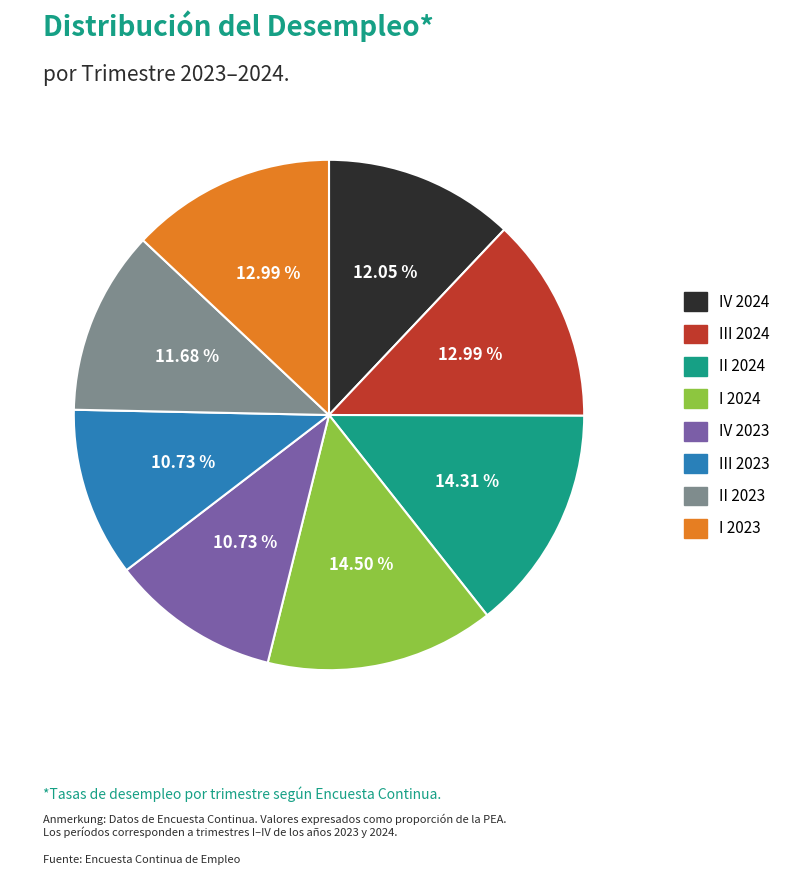

Does IV 2023 account for over 50% of the chart?

No